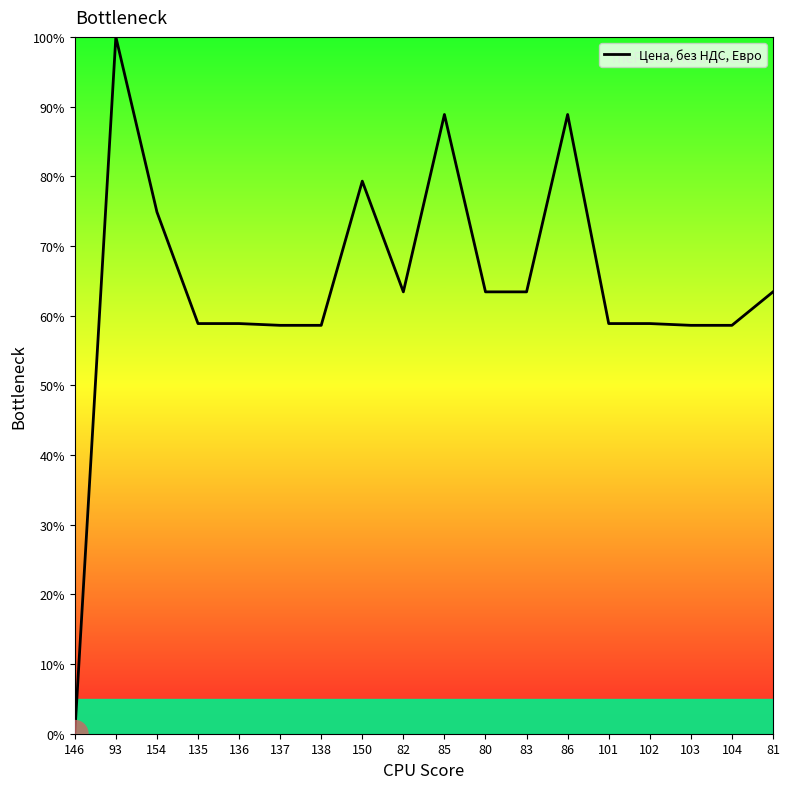

What is the change in value from 104 to 81?

+4.8